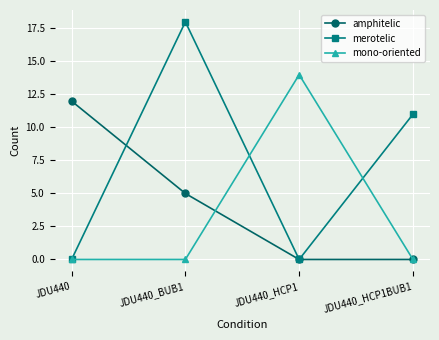

What are all the series names shown in the legend?

amphitelic, merotelic, mono-oriented